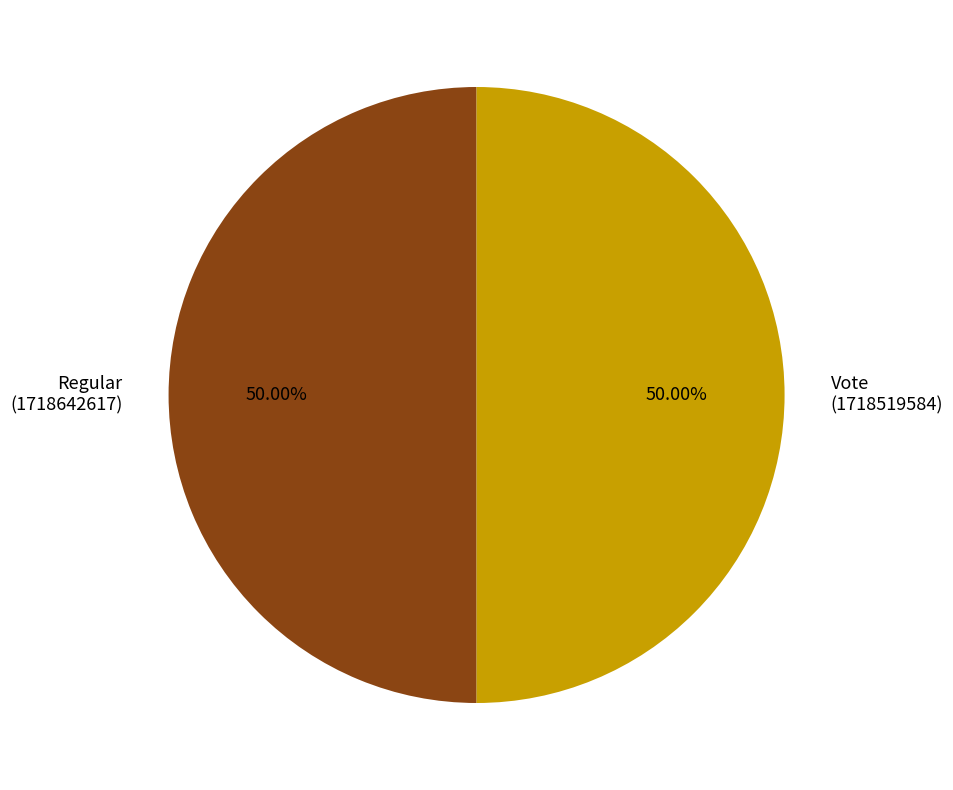

Approximately how many times larger is the value at Regular (1718642617) compared to Vote (1718519584)?

1.0